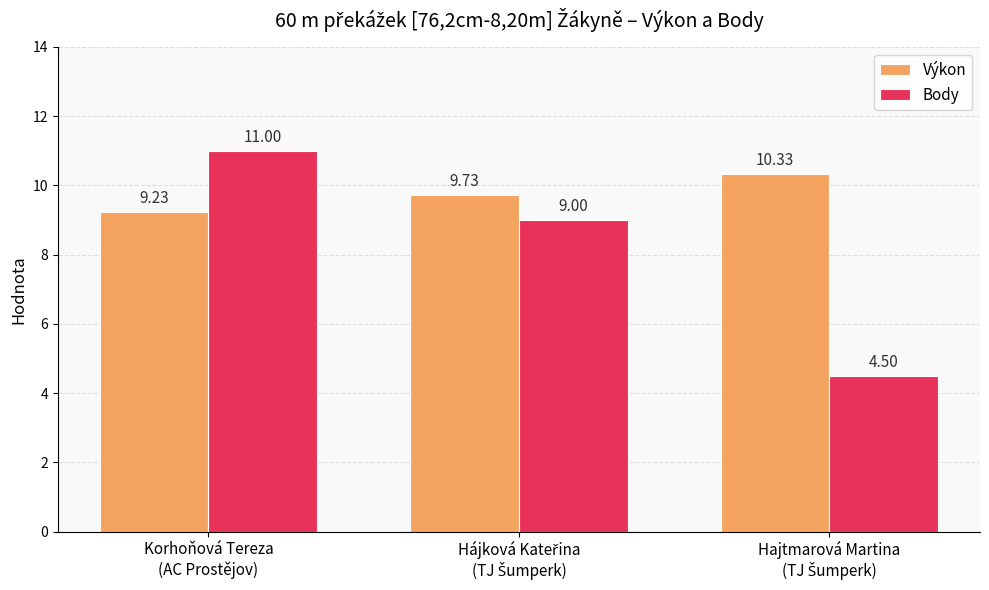

Reading right to left, list all the values displayed in this chart.

Výkon: 10.3	9.7	9.2
Body: 4.5	9.0	11.0